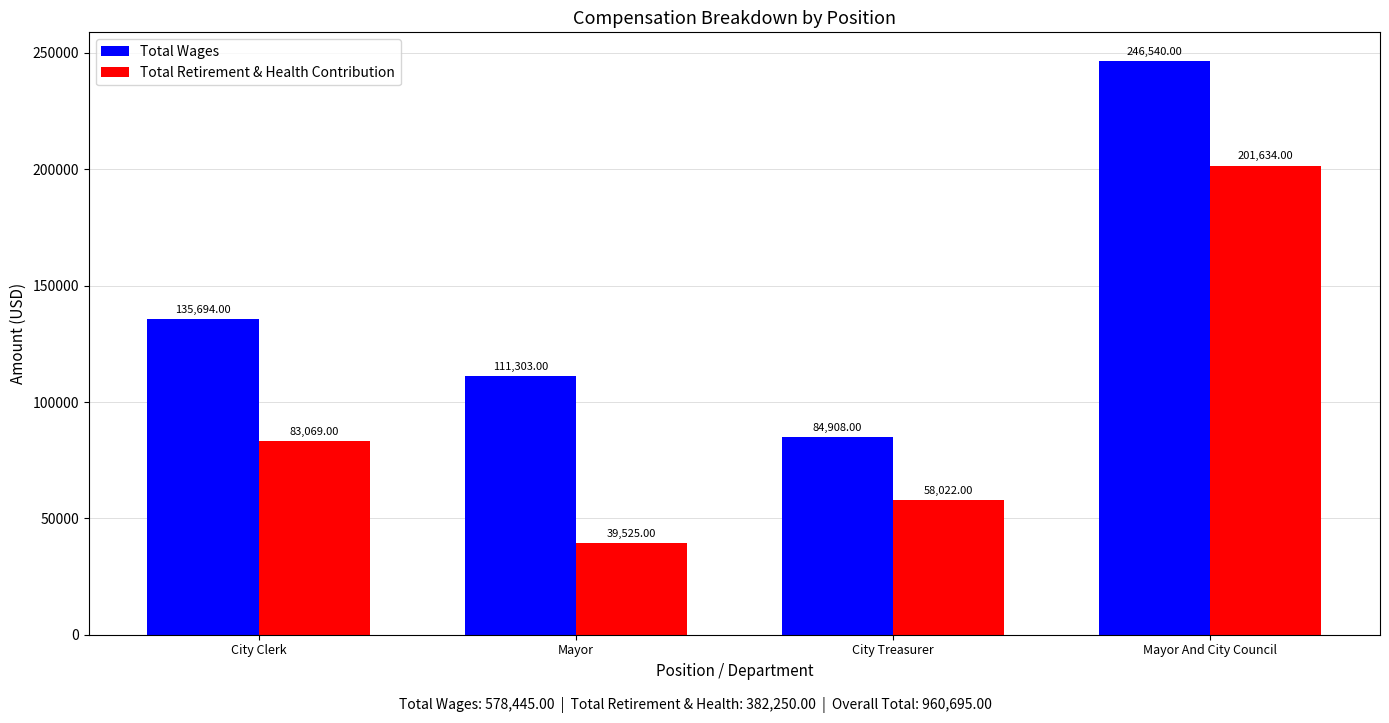

Reading left to right, extract all data points from this chart.

Total Wages: City Clerk=135694	Mayor=111303	City Treasurer=84908	Mayor And City Council=246540
Total Retirement & Health Contribution: City Clerk=83069	Mayor=39525	City Treasurer=58022	Mayor And City Council=201634